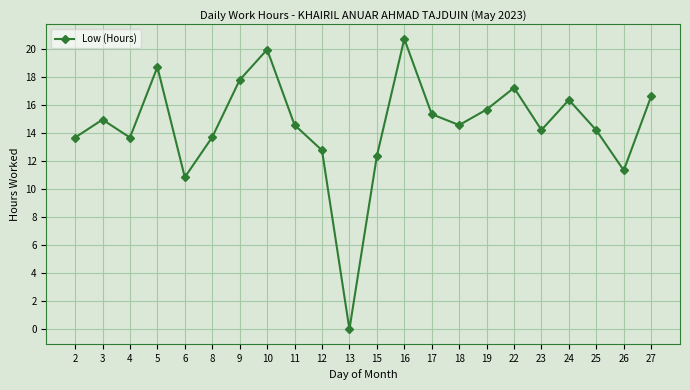

What is the greatest value displayed?

20.7